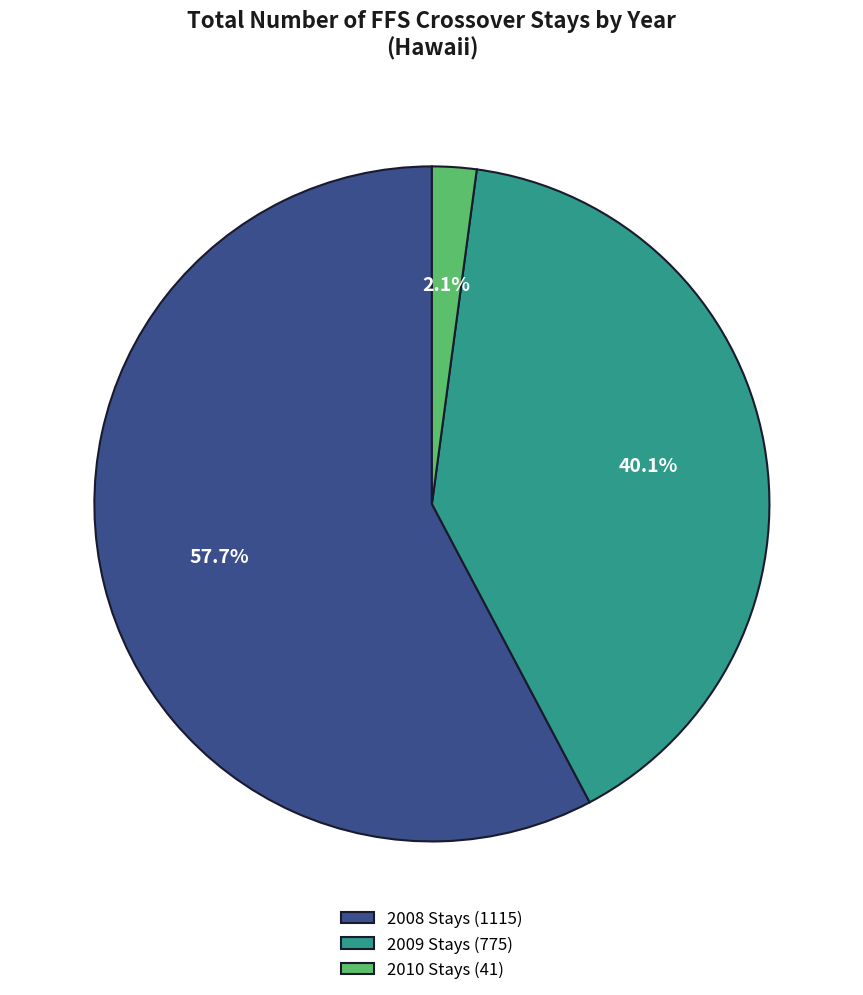

How many slices are in this pie chart?

3